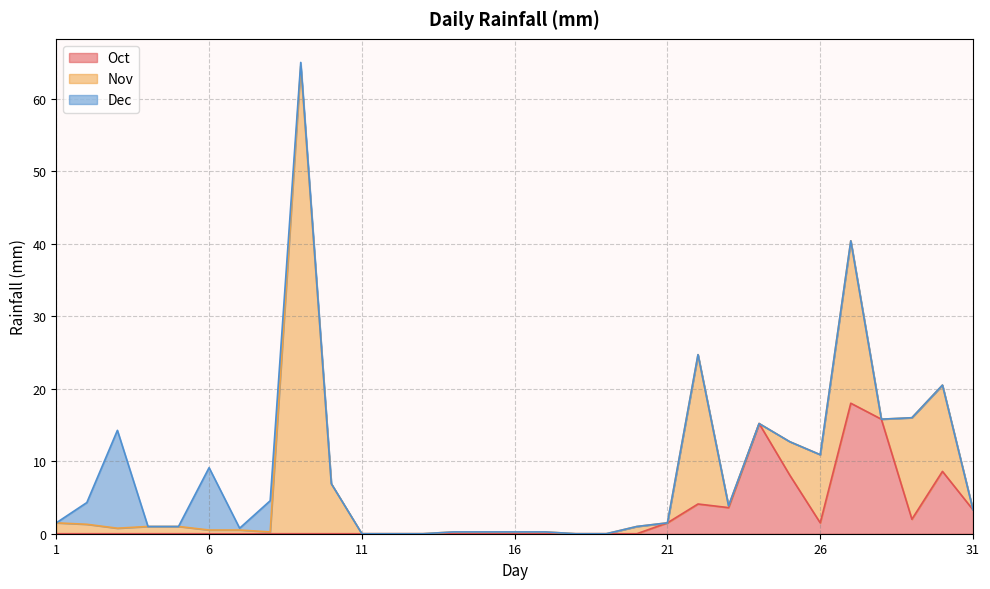

At how many categories does at least one series exceed 61?

1